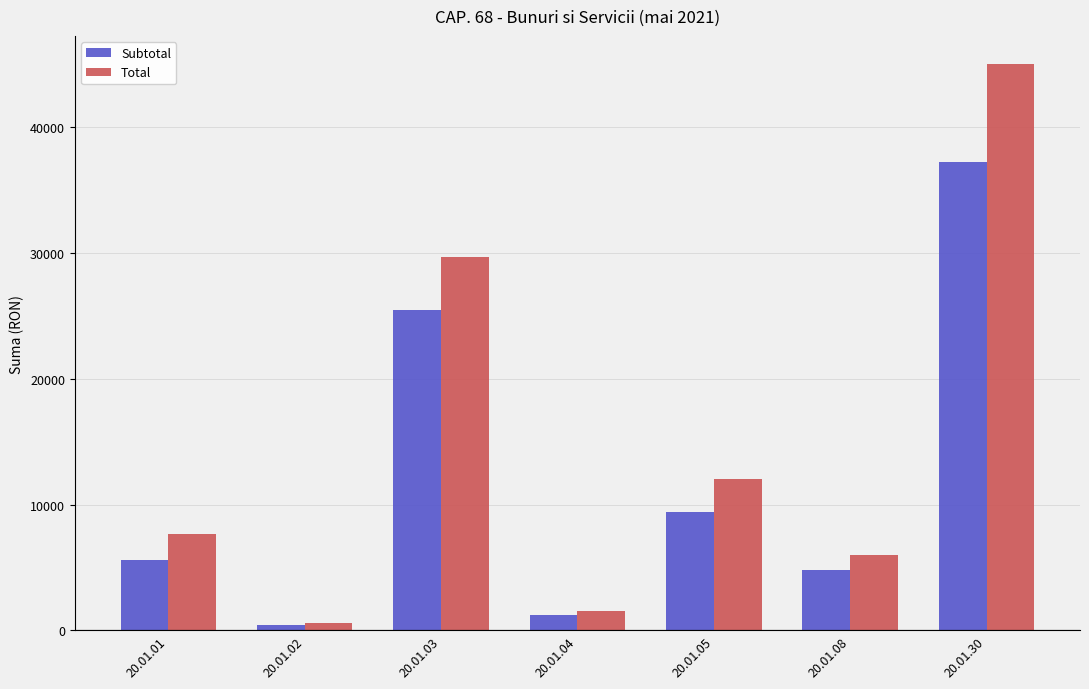

Rank the categories by Total value from highest to lowest.

20.01.30, 20.01.03, 20.01.05, 20.01.01, 20.01.08, 20.01.04, 20.01.02